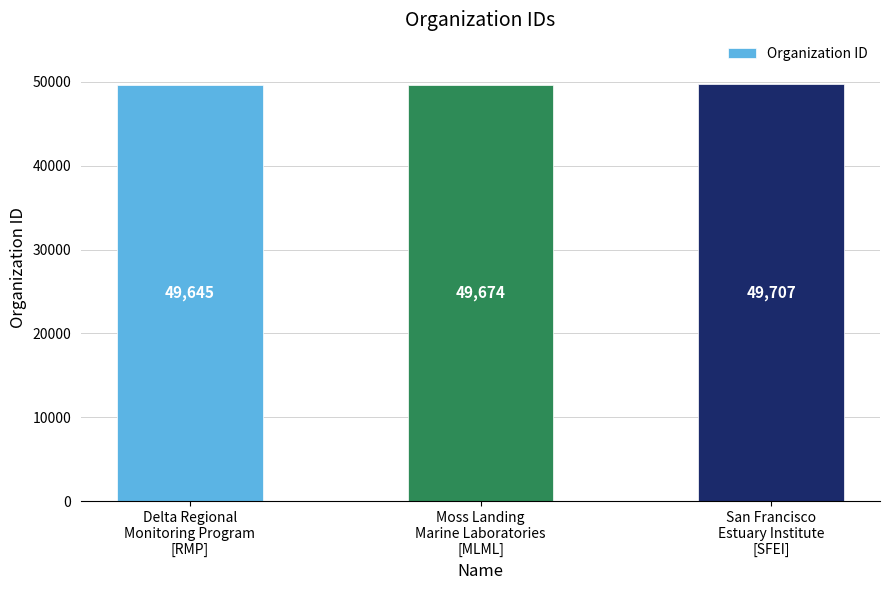

Approximately how many times larger is the value at Moss Landing
Marine Laboratories
[MLML] compared to Delta Regional
Monitoring Program
[RMP]?

1.0